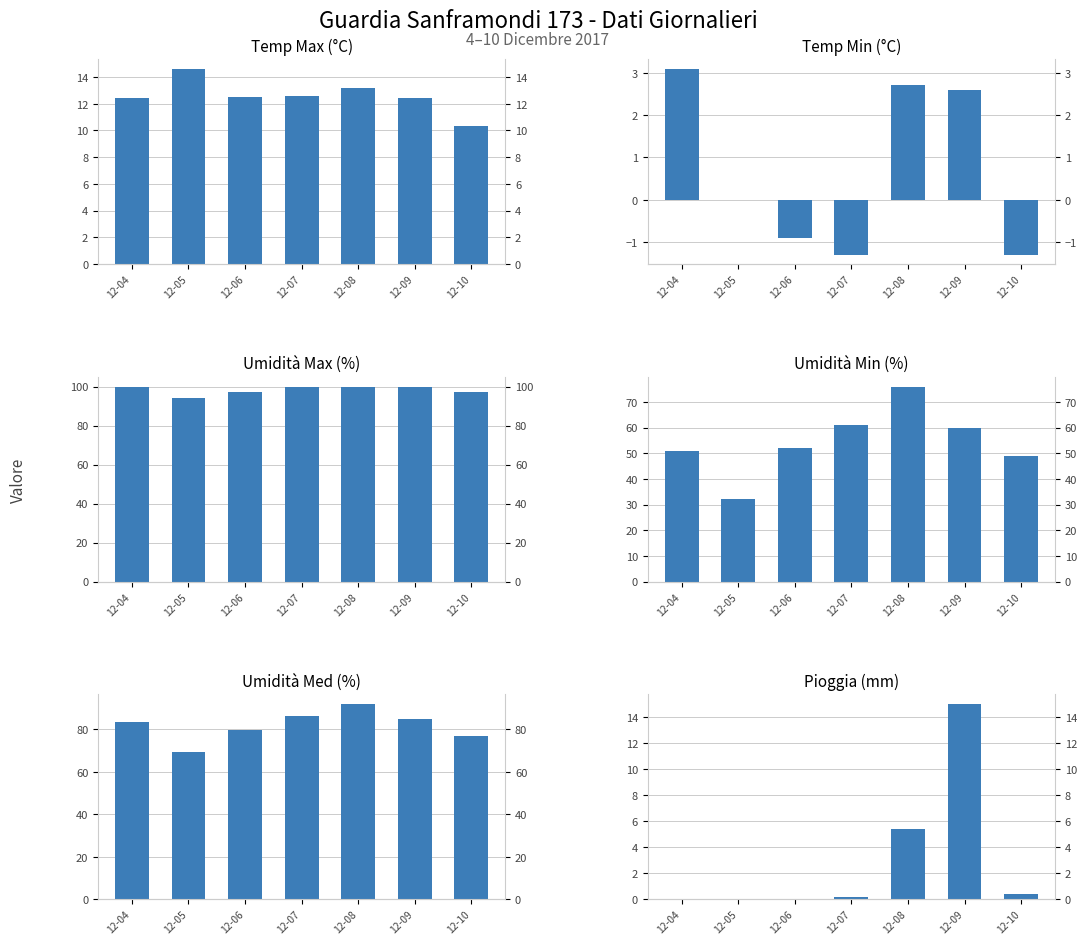

Between 12-07 and 12-08, which series saw the biggest shift?

Umidità Min (%)